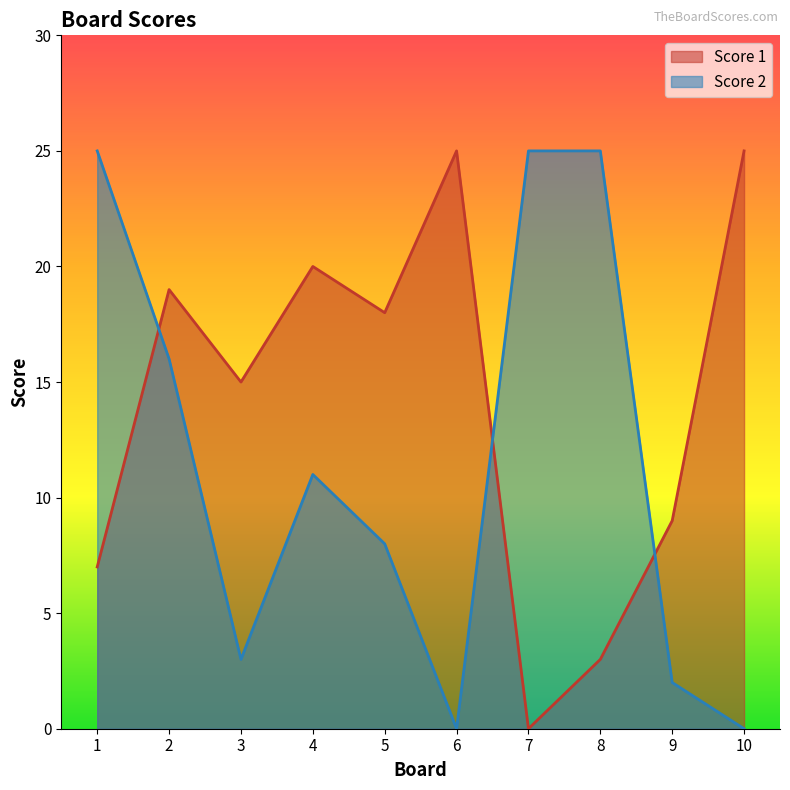

Which category has the highest value in the Score 2 series?

1